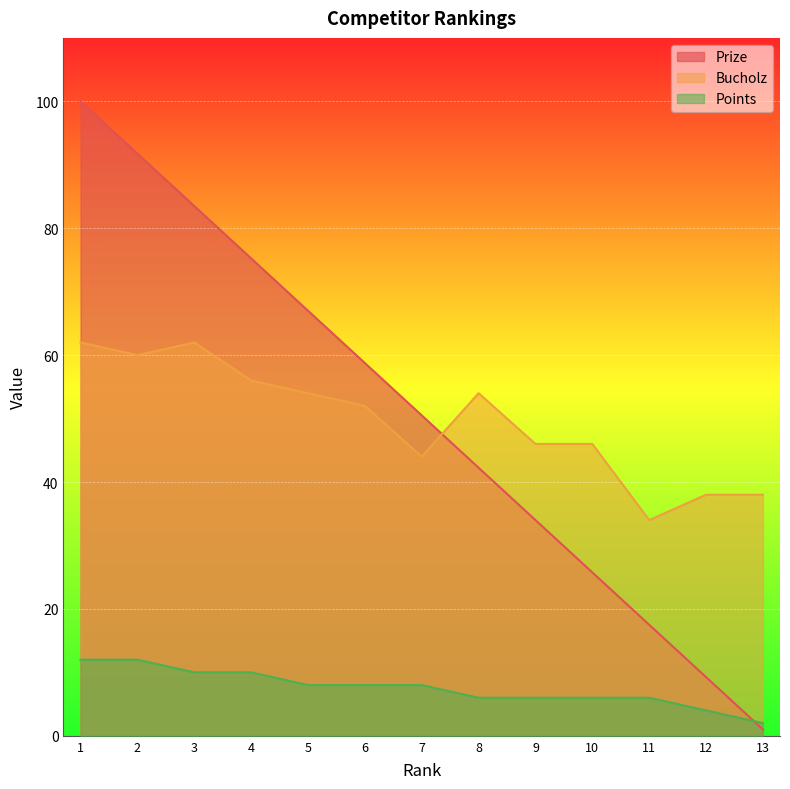

How many series are shown in this chart?

3